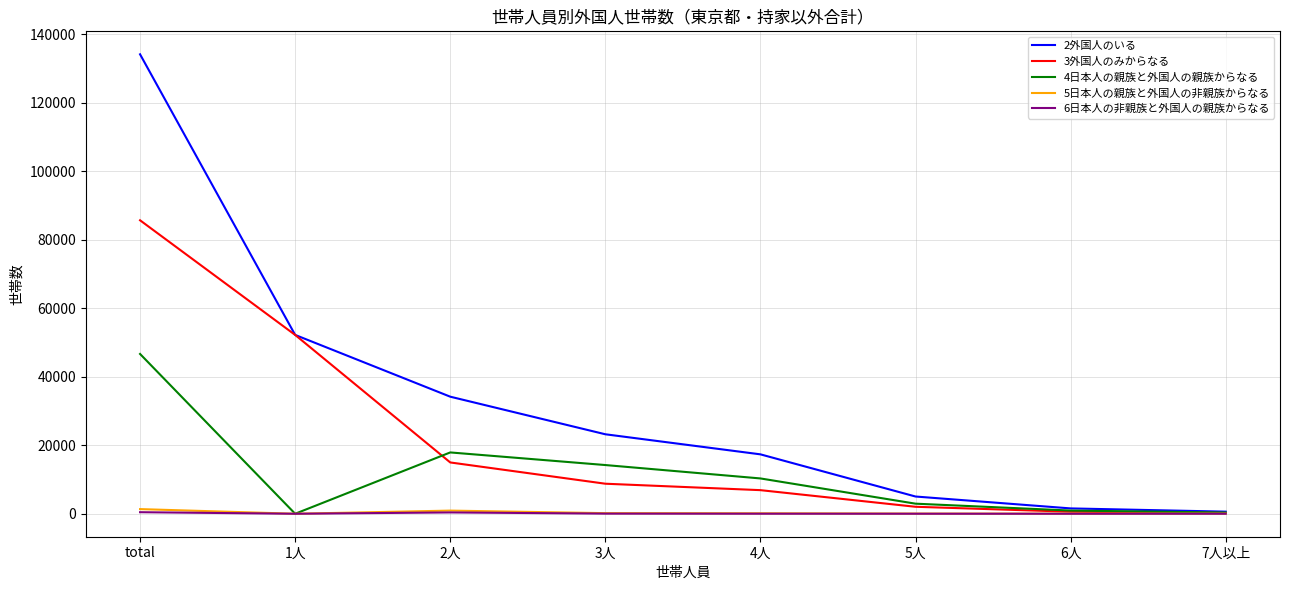

What are all the series names shown in the legend?

2外国人のいる, 3外国人のみからなる, 4日本人の親族と外国人の親族からなる, 5日本人の親族と外国人の非親族からなる, 6日本人の非親族と外国人の親族からなる